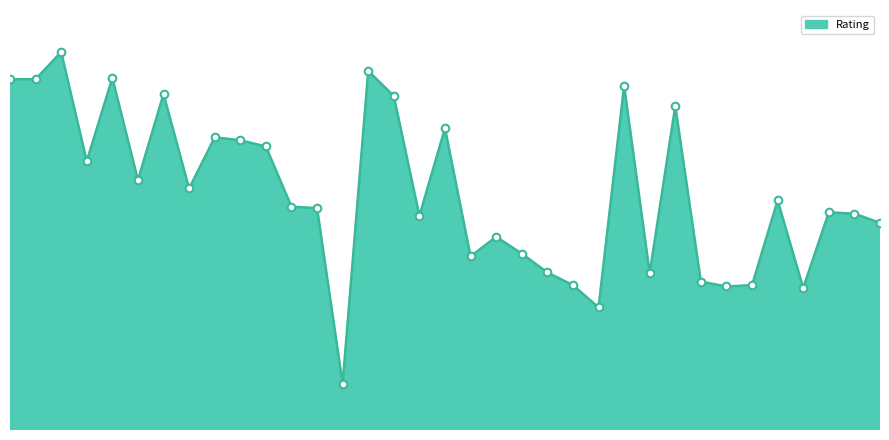

Is this an area chart (filled region under the line)?

Yes